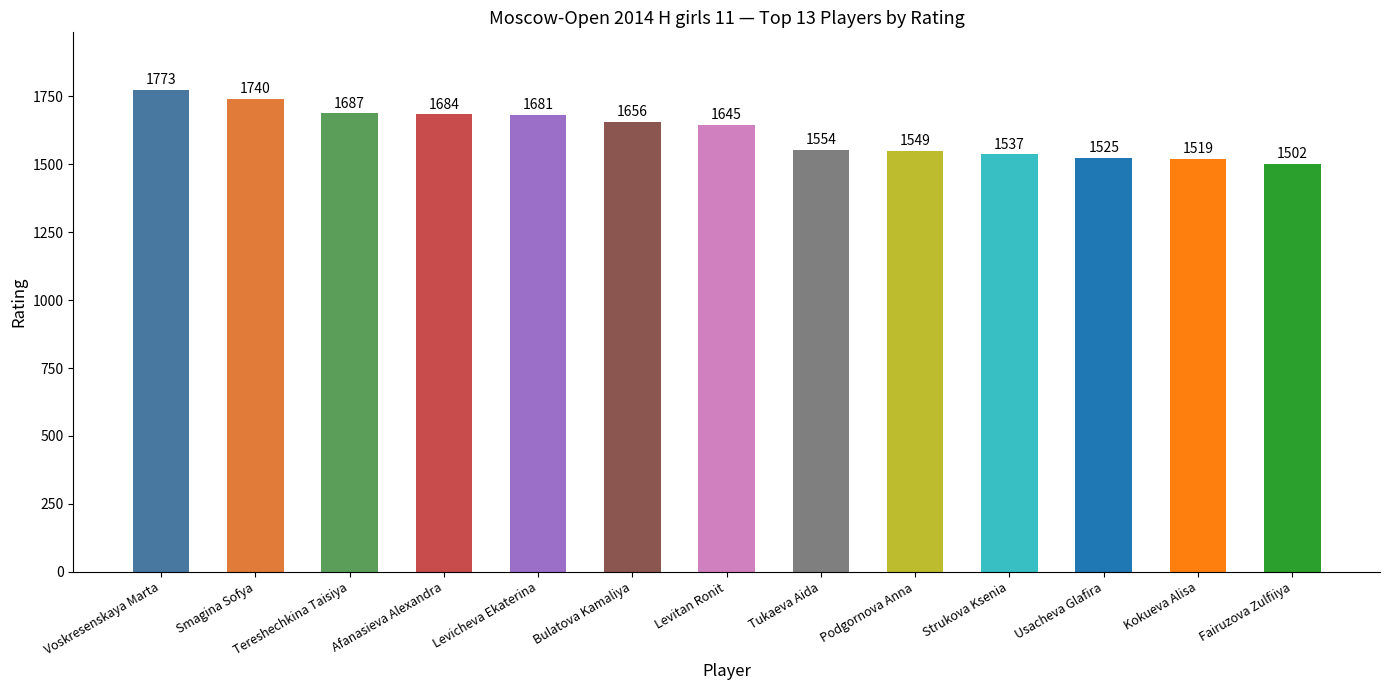

The value at Tereshechkina Taisiya is 1687. True or false?

True